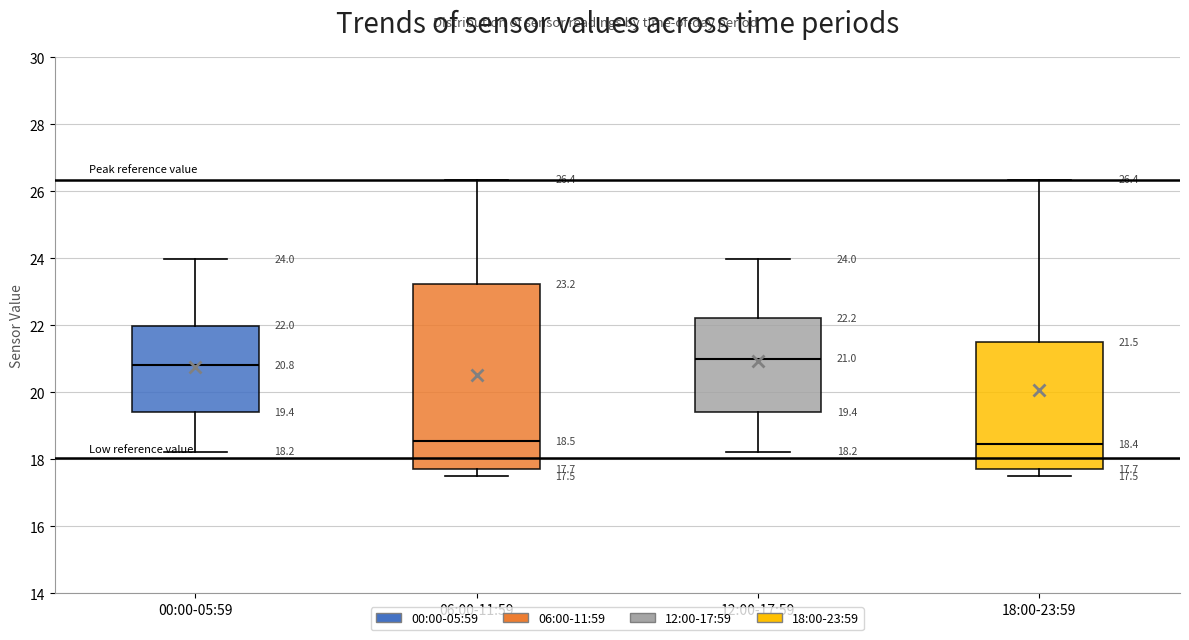

Comparing the boxes themselves (not the whiskers), which one is the tallest?

06:00-11:59